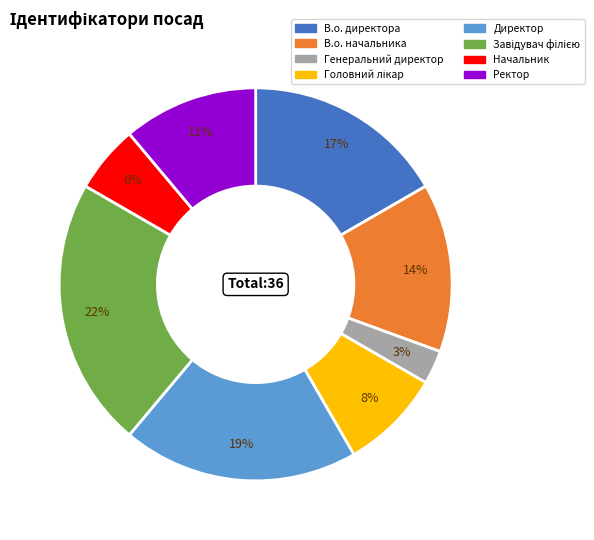

Is the sum of Генеральний директор and В.о. начальника greater than half?

No